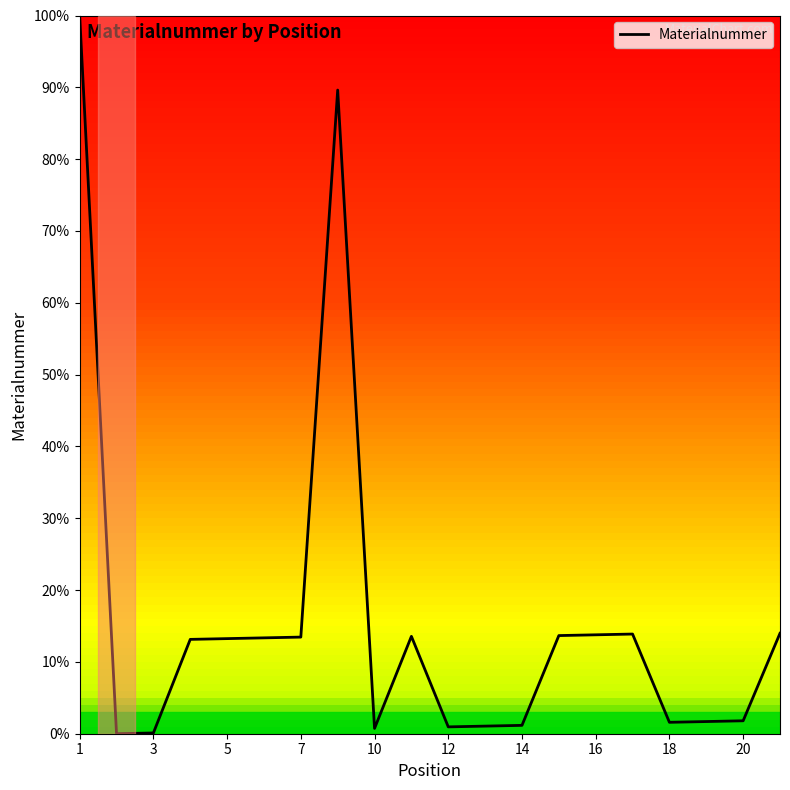

What is the difference between the maximum and minimum values?

100.0